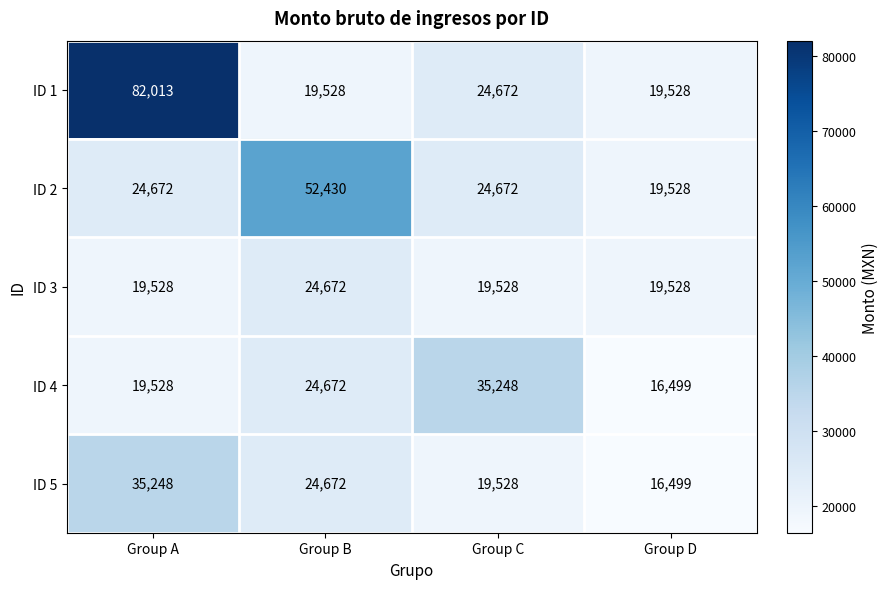

The value of ID 4 at Group C is 35248. True or false?

True